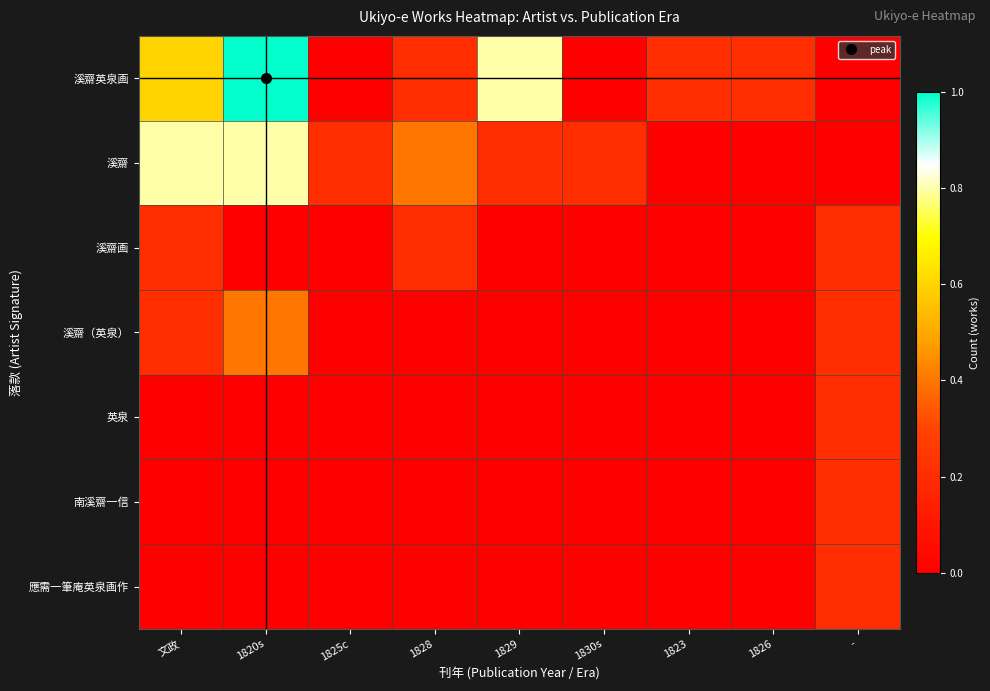

What is the total value across all series at 1828?

0.8